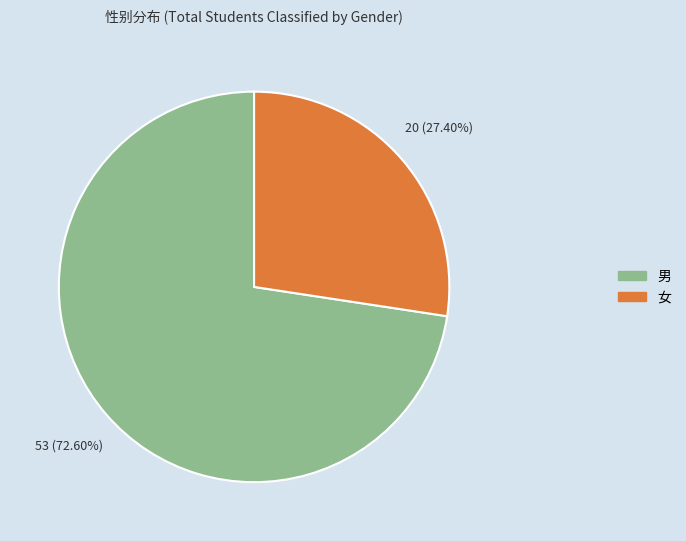

Combined, what portion of the pie is 男 and 女?

100.0%